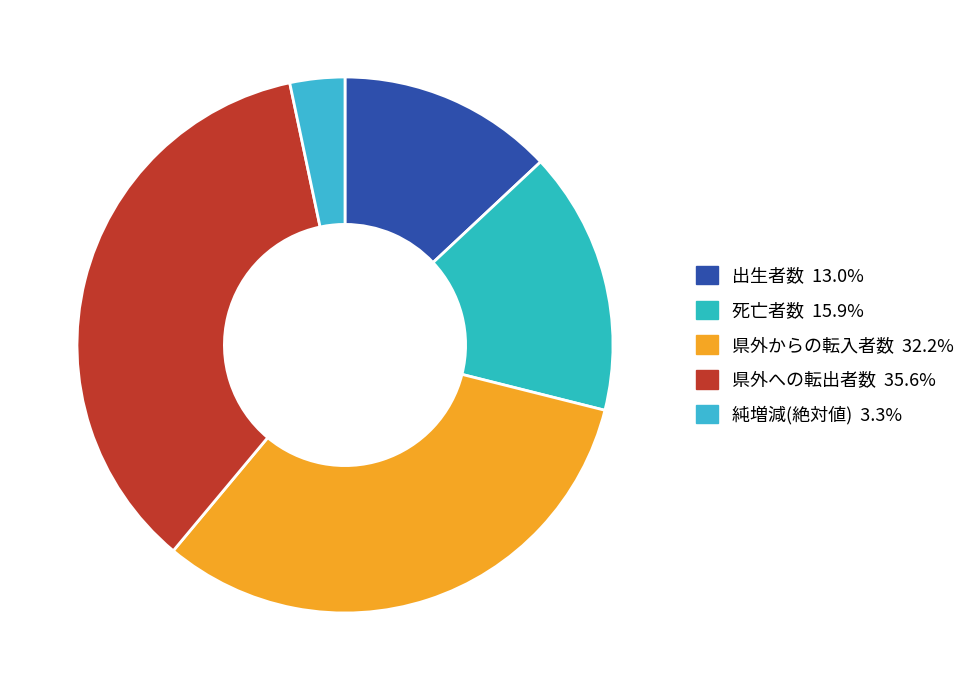

Is there a majority slice in this chart?

No